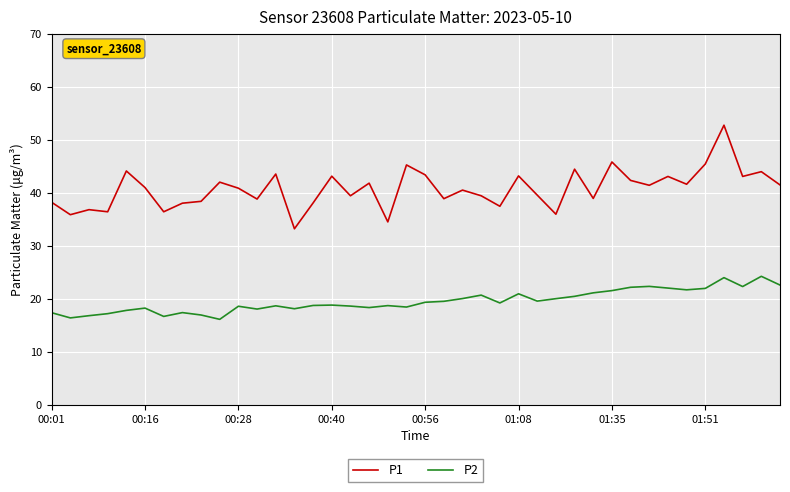

True or false: P1 and P2 intersect in this chart.

False